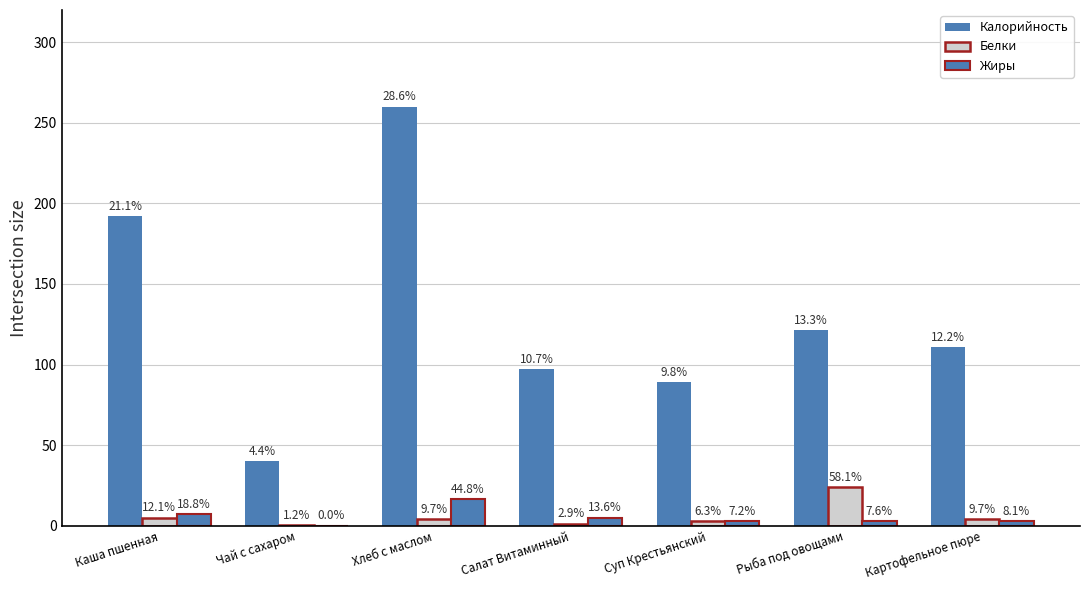

Are the bars grouped side by side (vs. stacked)?

Yes